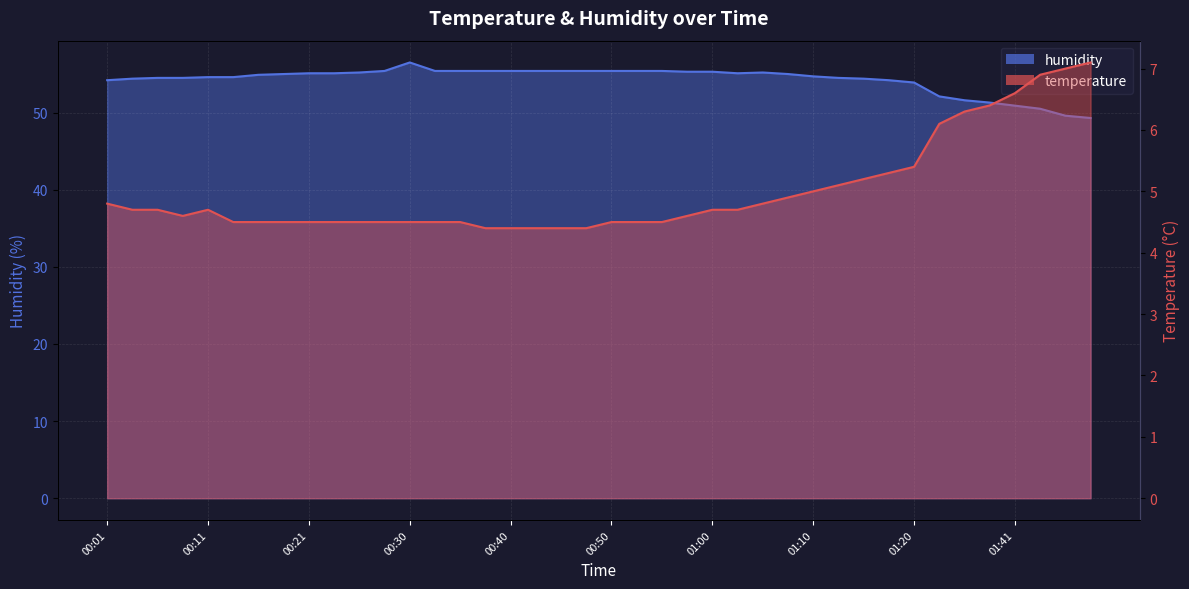

What is the highest value of the temperature series?

7.1